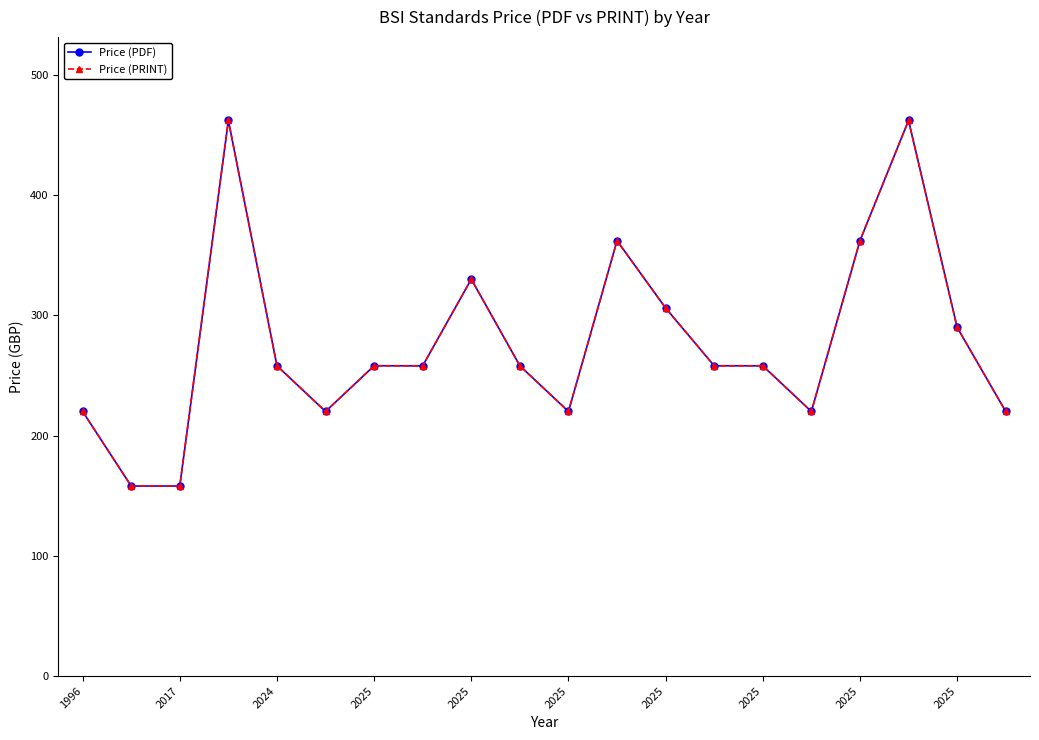

At how many categories does at least one series exceed 261?

7